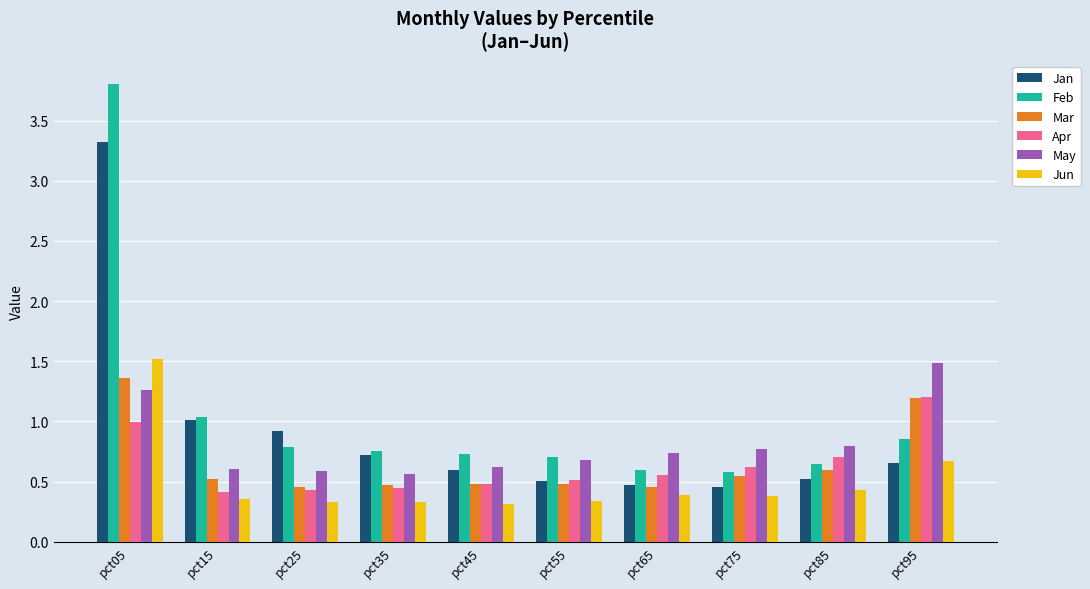

Read the Apr value at pct05.

1.0